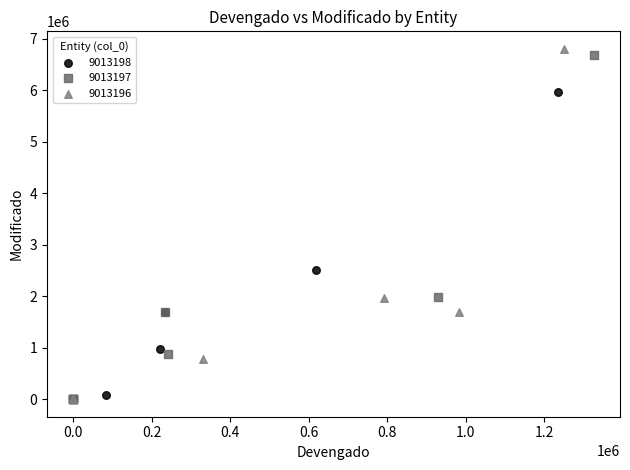

Which series has the largest Y range (max minus min)?

9013196